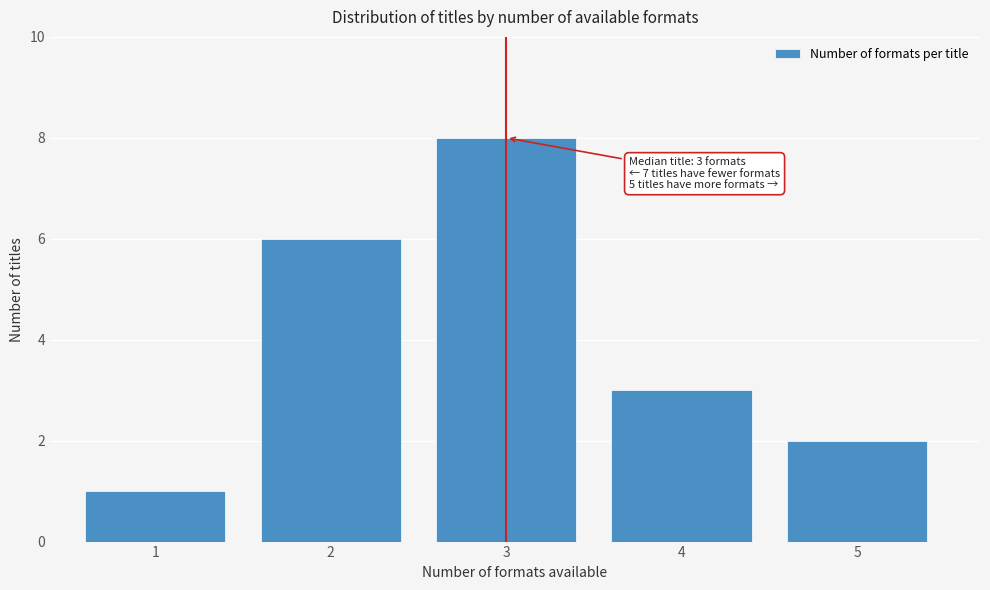

Reading right to left, extract all data points from this chart.

2	3	8	6	1